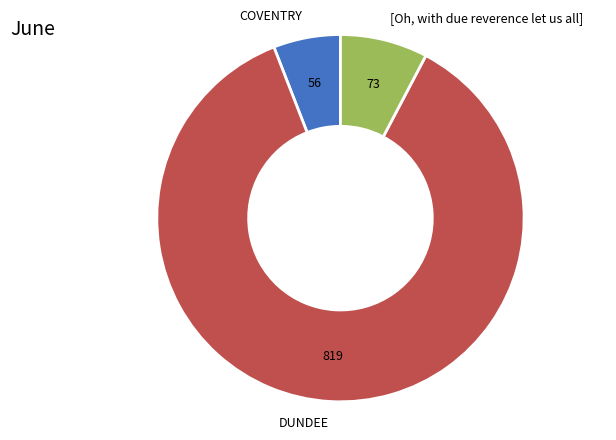

Does any single category account for the majority?

Yes